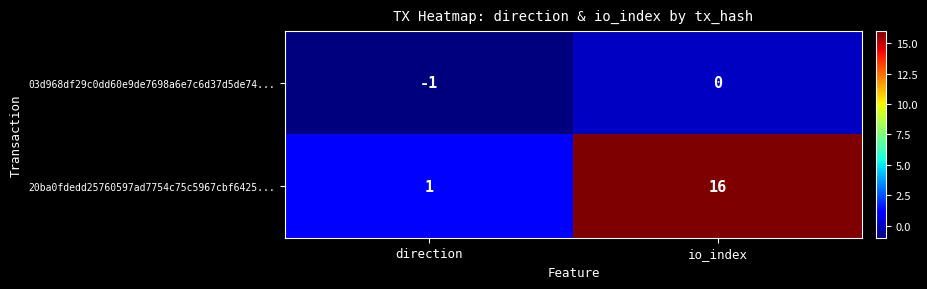

The 20ba0fdedd25760597ad7754c75c5967cbf6425... series shows 1 at direction. True or false?

True